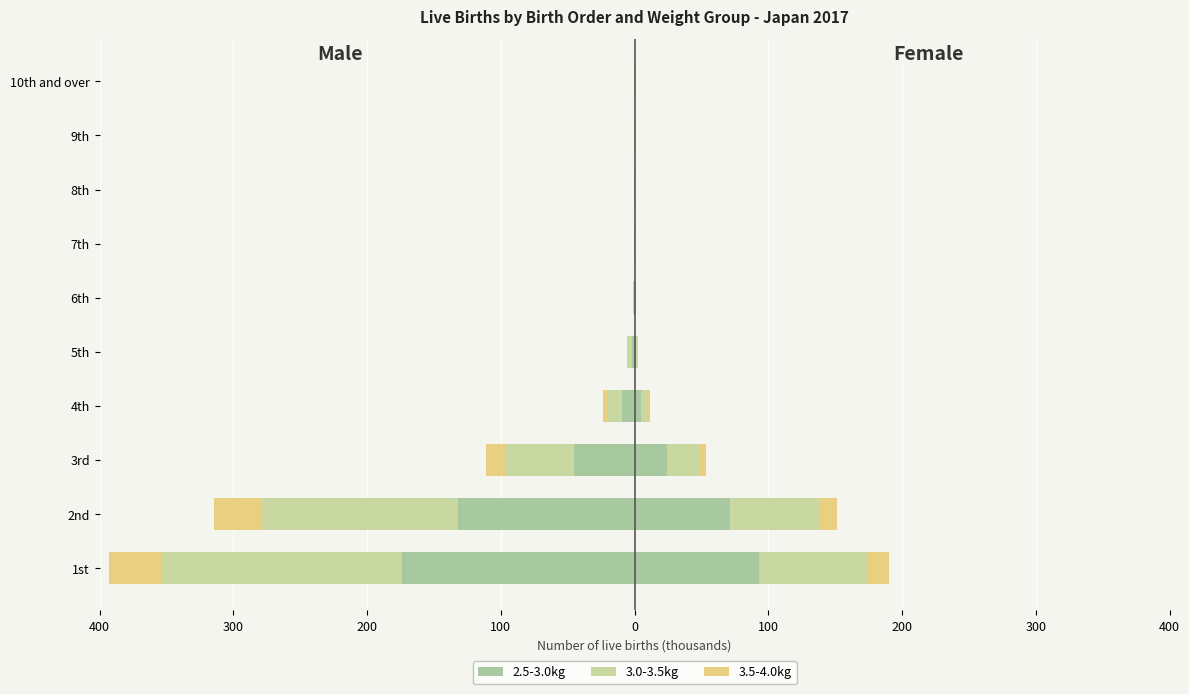

What are all the series names shown in the legend?

2.5-3.0kg, 3.0-3.5kg, 3.5-4.0kg